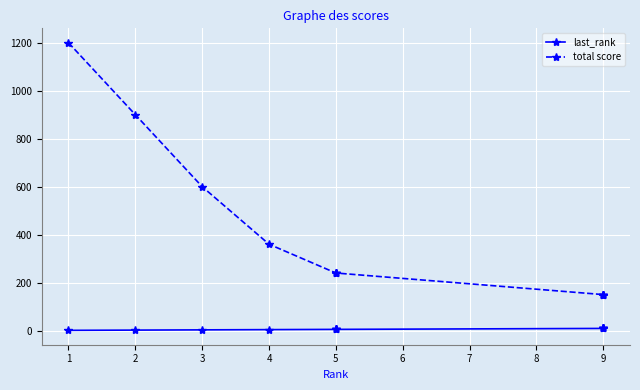

What is the sum of all last_rank values?

75